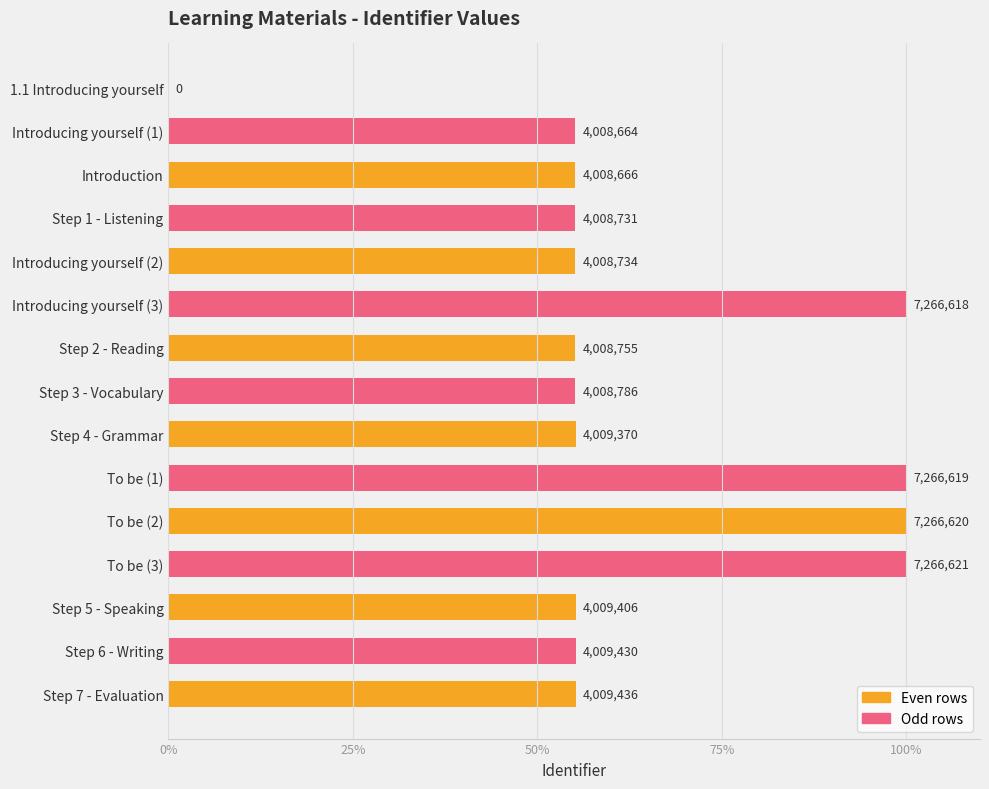

Are the bars horizontal?

Yes